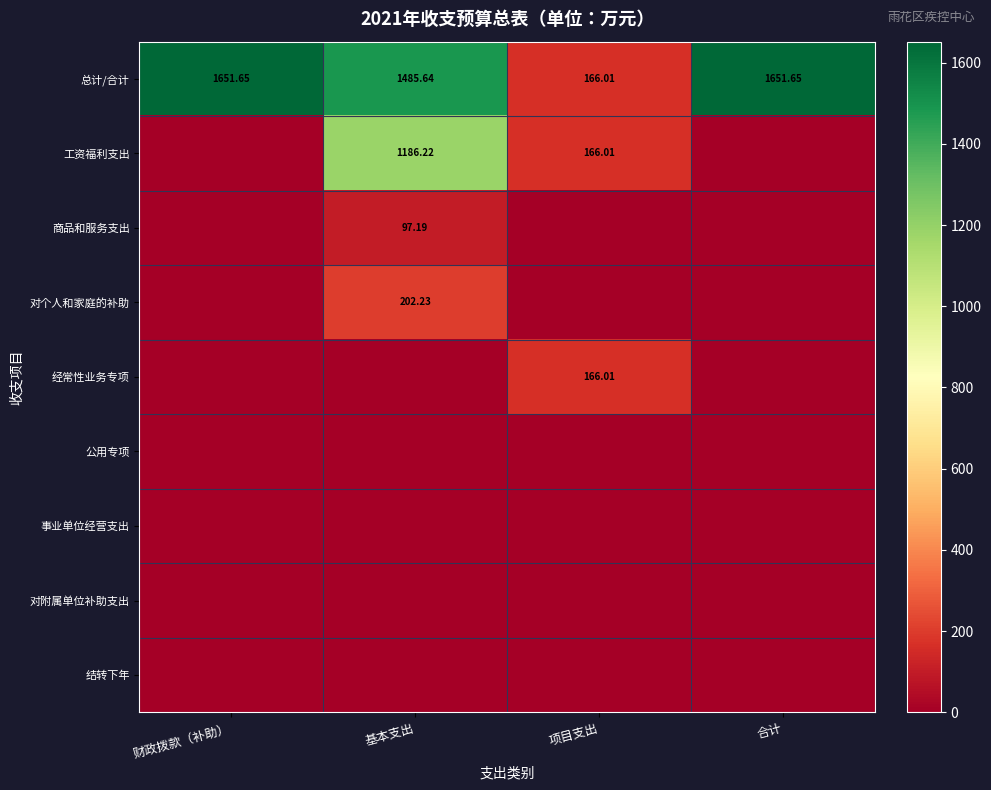

At which label does 总计/合计 reach its minimum?

项目支出